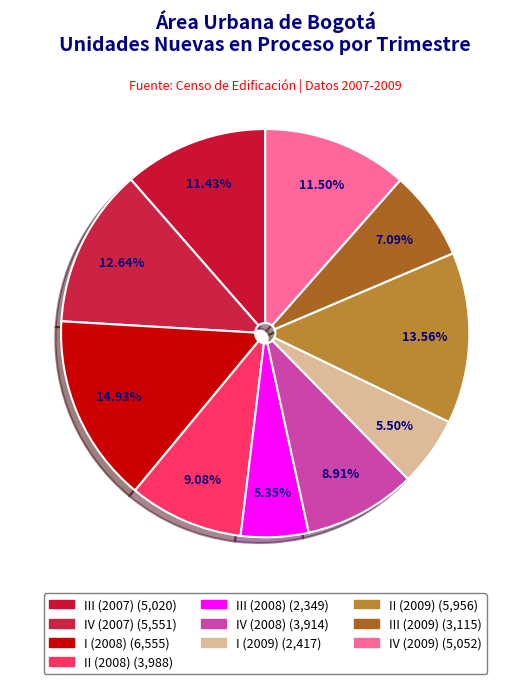

Approximately how many times larger is the value at IV (2009) compared to I (2009)?

2.1